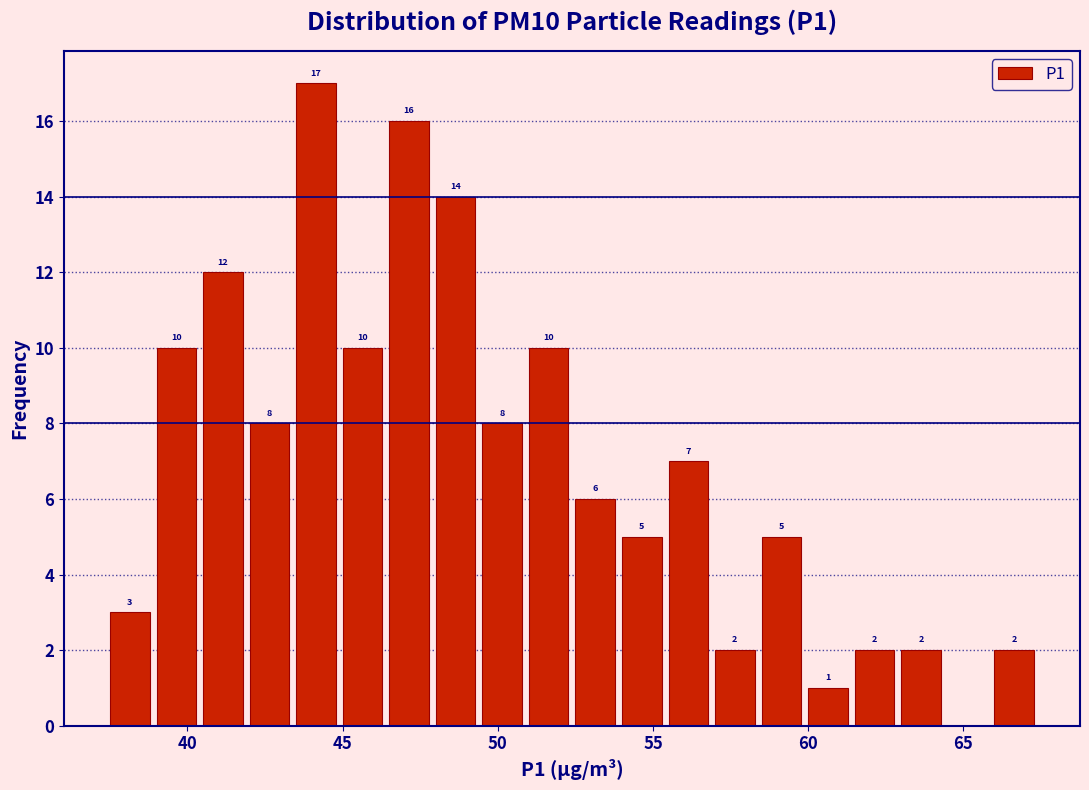

Read against the x-axis, roughly where is the centre of the tallest bar?

44.0